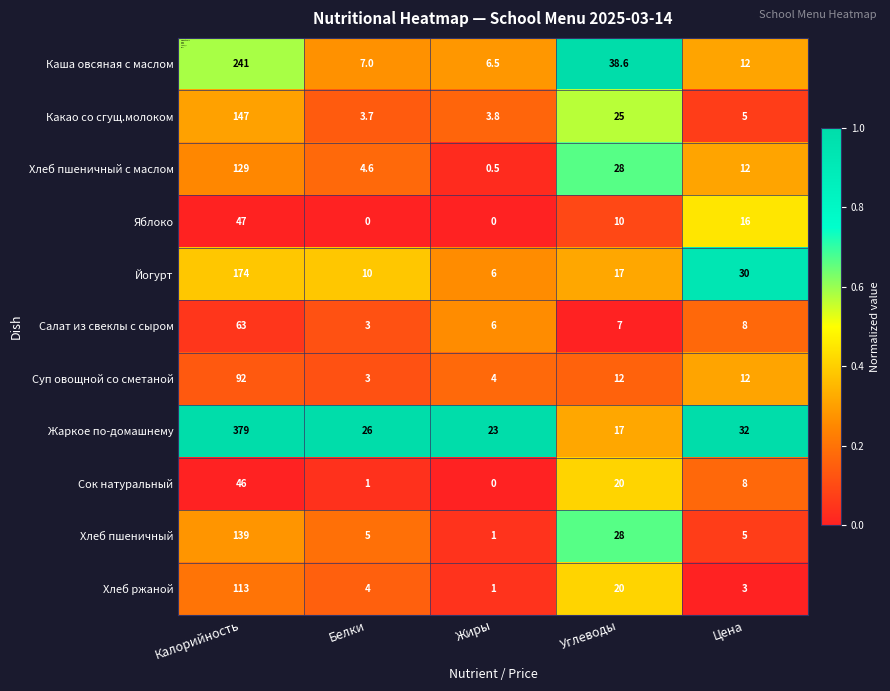

Read the Хлеб ржаной value at Белки.

4.0